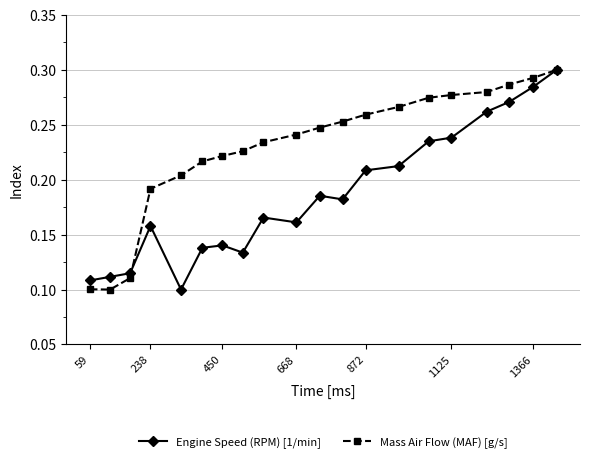

How many Mass Air Flow (MAF) [g/s] values are between 0 and 1?

20